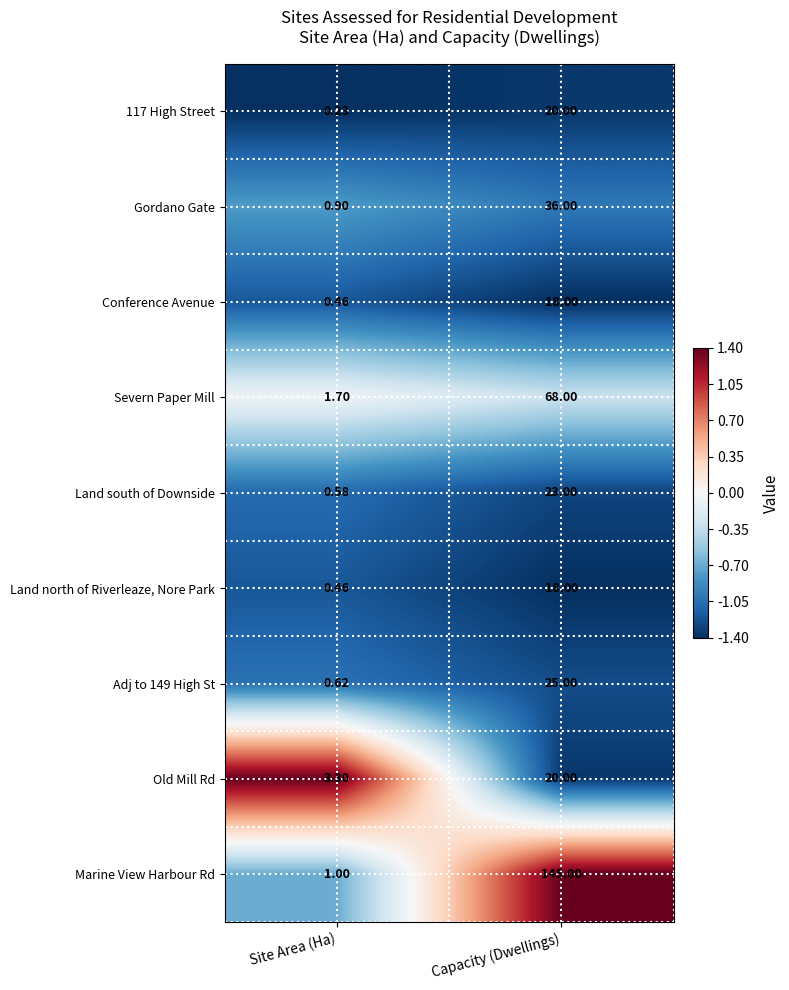

Rank the series at Capacity (Dwellings) from lowest to highest value.

Conference Avenue, Land north of Riverleaze, Nore Park, 117 High Street, Old Mill Rd, Land south of Downside, Adj to 149 High St, Gordano Gate, Severn Paper Mill, Marine View Harbour Rd